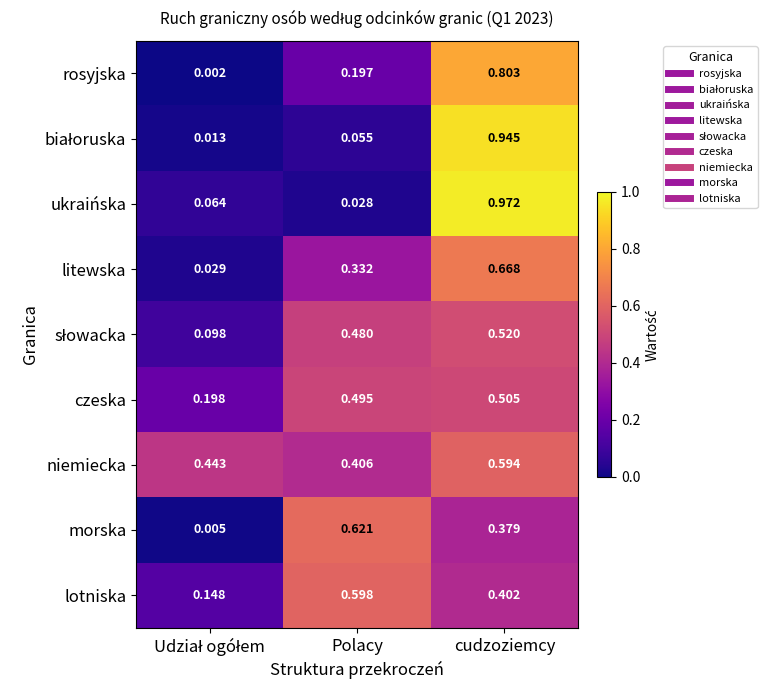

Which label corresponds to the largest value in the chart?

cudzoziemcy